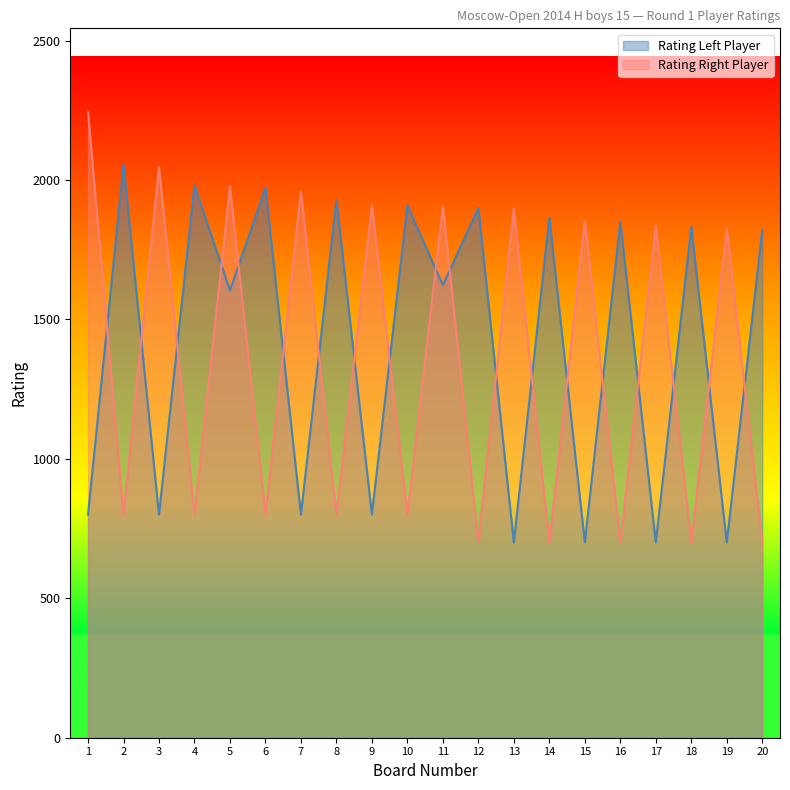

How many values in the Rating_Right series exceed 1827?

9